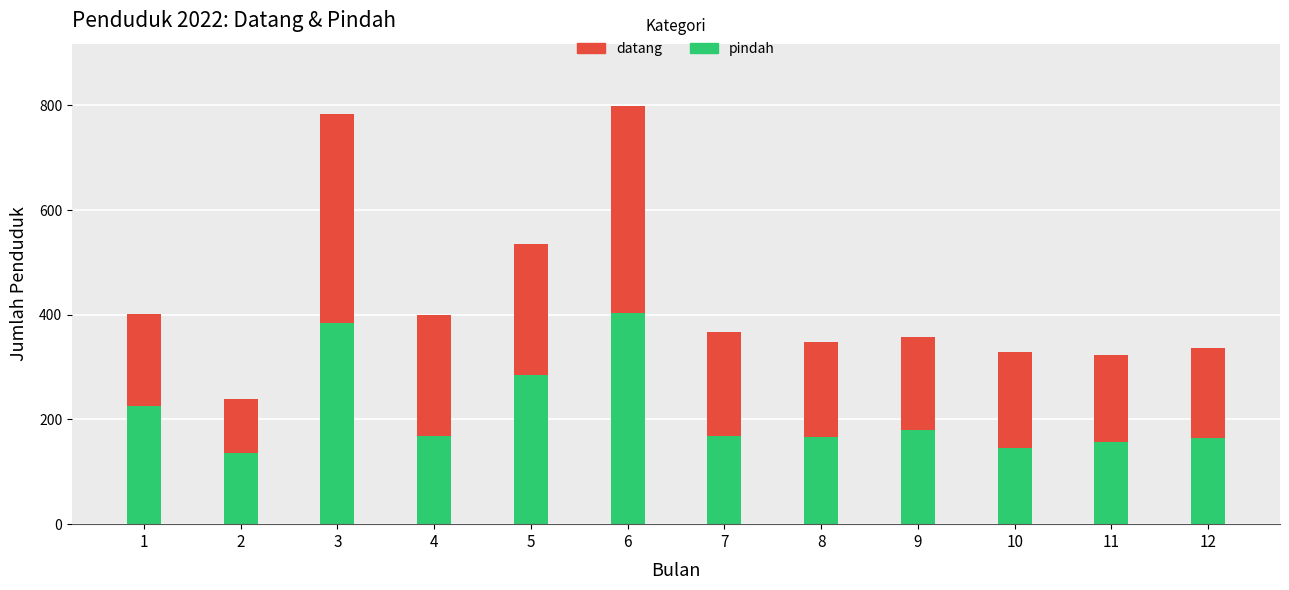

What is the average value of the pindah series?

215